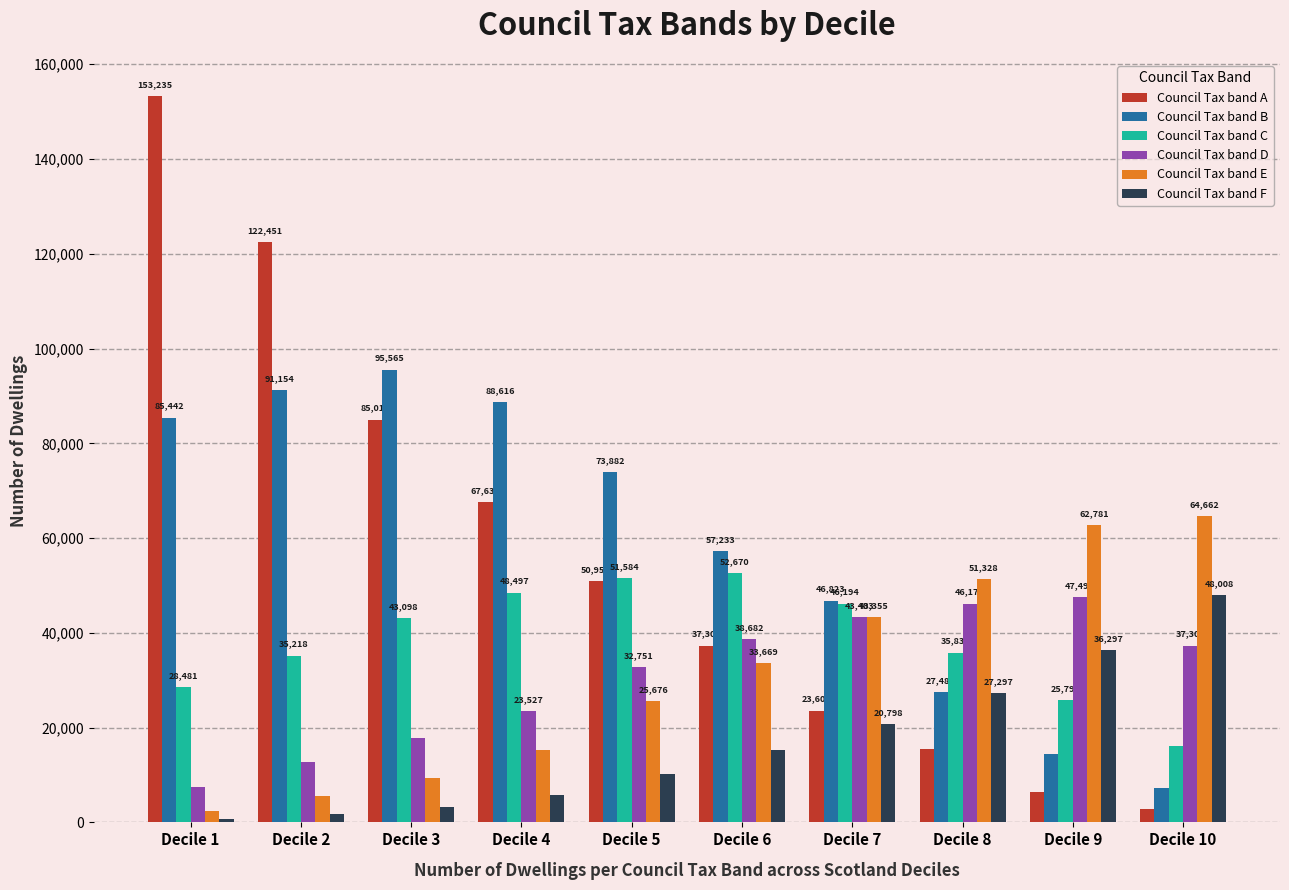

What is the value of the Council Tax band A bar at the 4th from the left?

67638